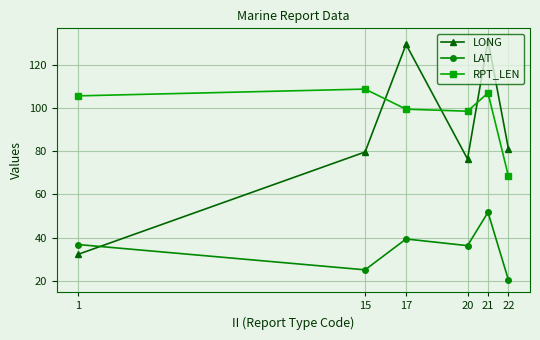

The LONG series shows 32.8 at 15. True or false?

False